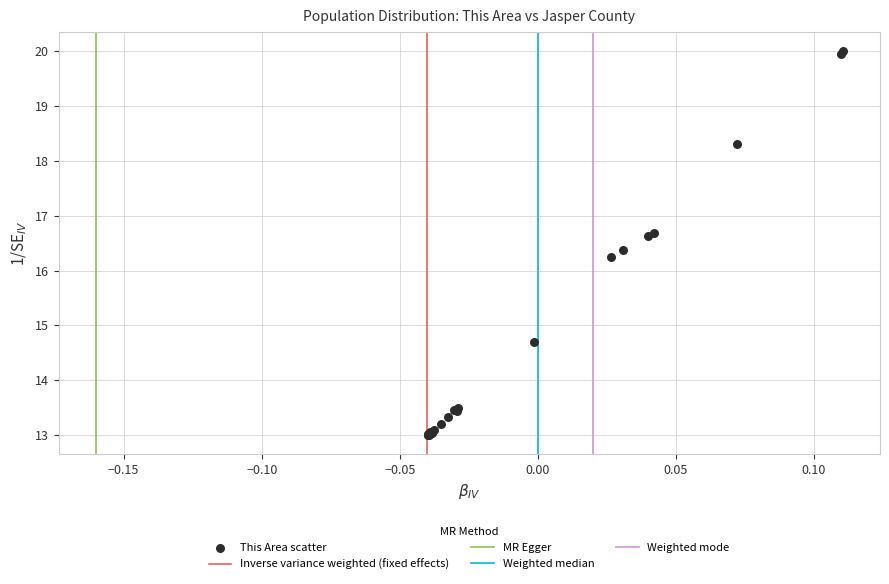

What Y value in the scatter plot is closest to 16?

16.2